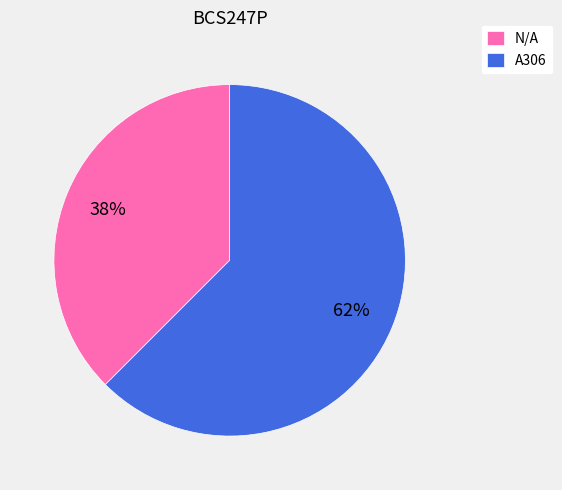

The A306 slice represents 69% of the pie. True or false?

False